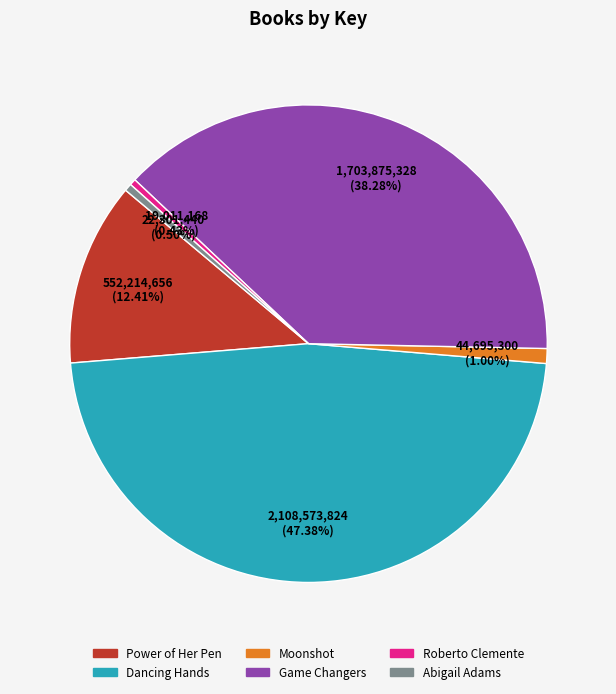

Does Abigail Adams represent more than half of the total?

No